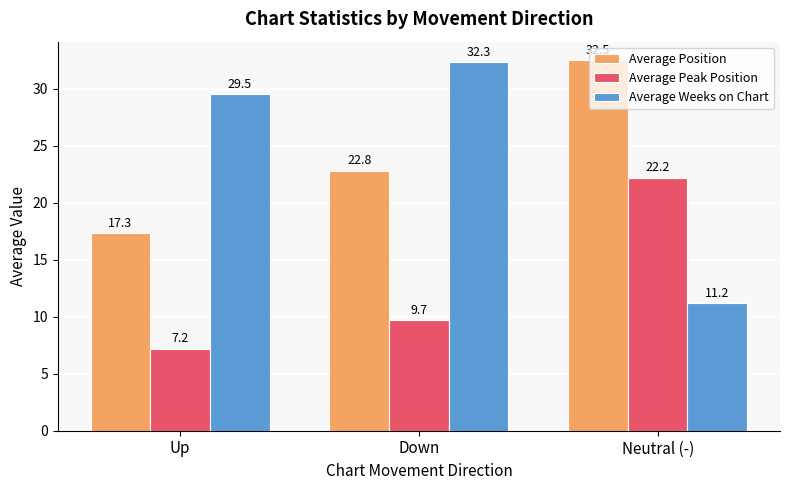

Rank the series by their maximum value, from highest to lowest.

Average Position, Average Weeks on Chart, Average Peak Position